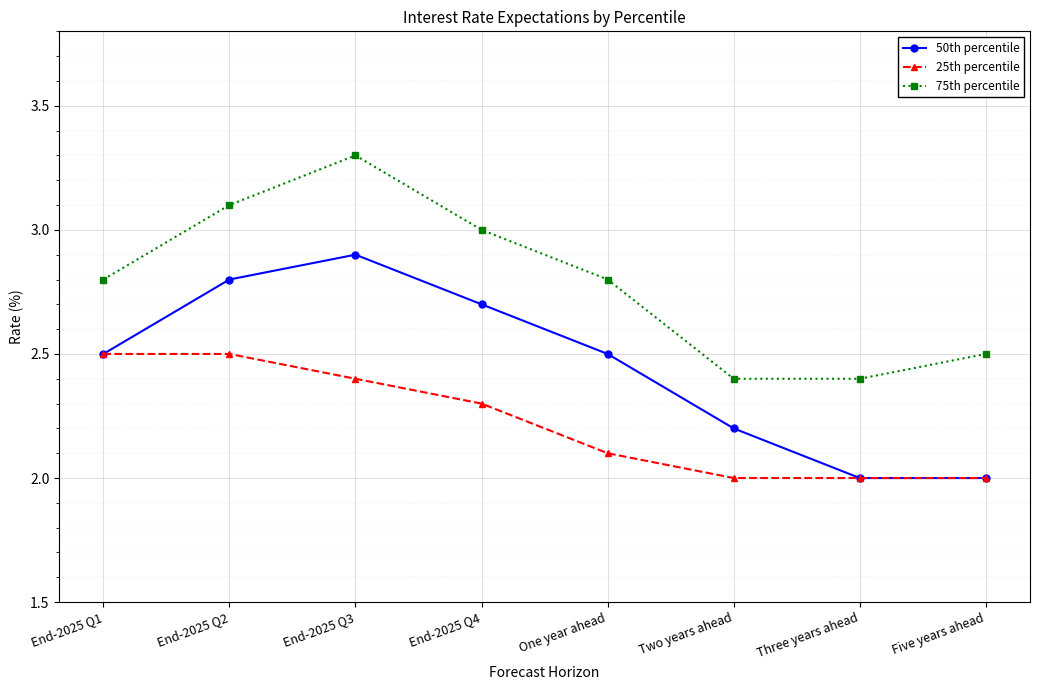

True or false: 75th percentile and 25th percentile intersect in this chart.

False